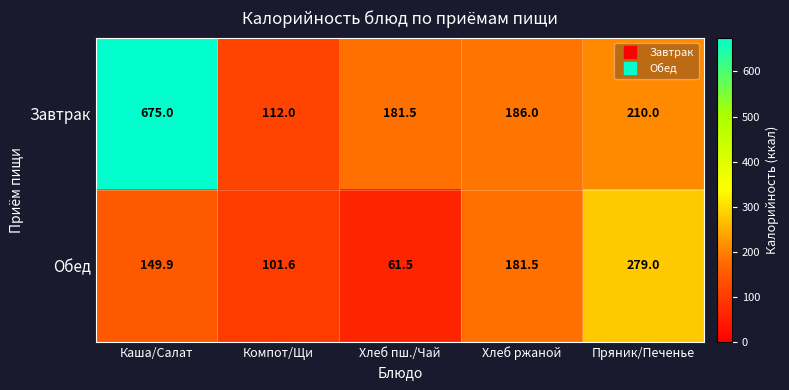

Reading left to right, list all the values displayed in this chart.

Завтрак: 675.0	112.0	181.5	186.0	210.0
Обед: 149.9	101.6	61.5	181.5	279.0